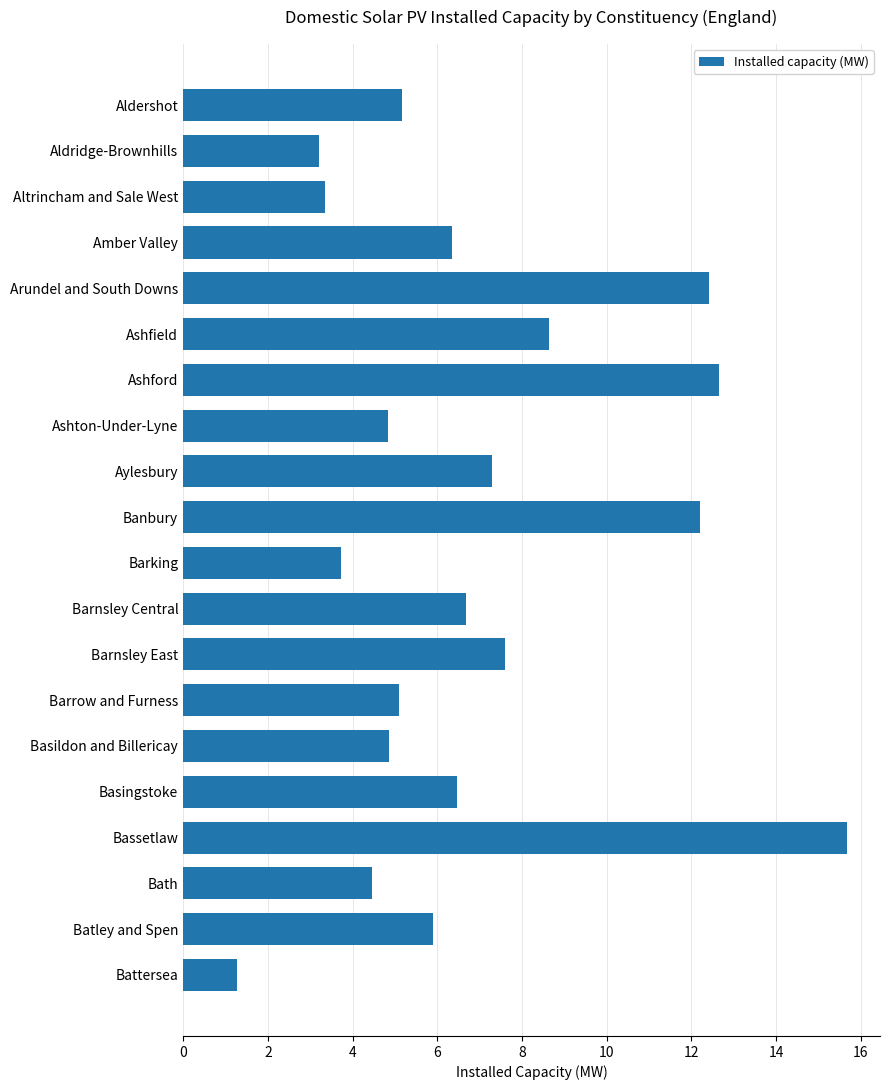

The value at Amber Valley is 1.3. True or false?

False